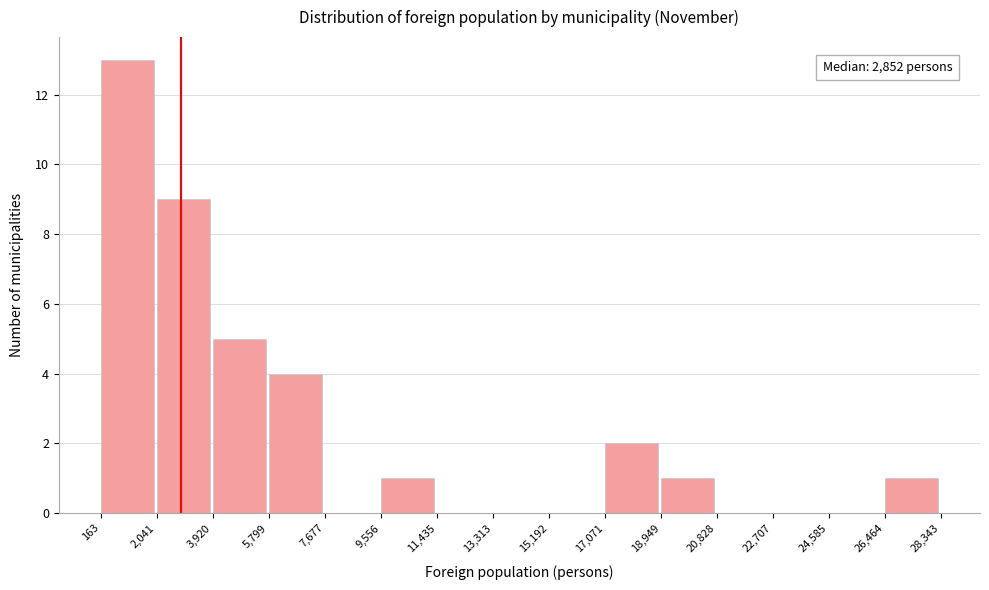

Which range on the x-axis has the tallest bar?

163 to 2,041